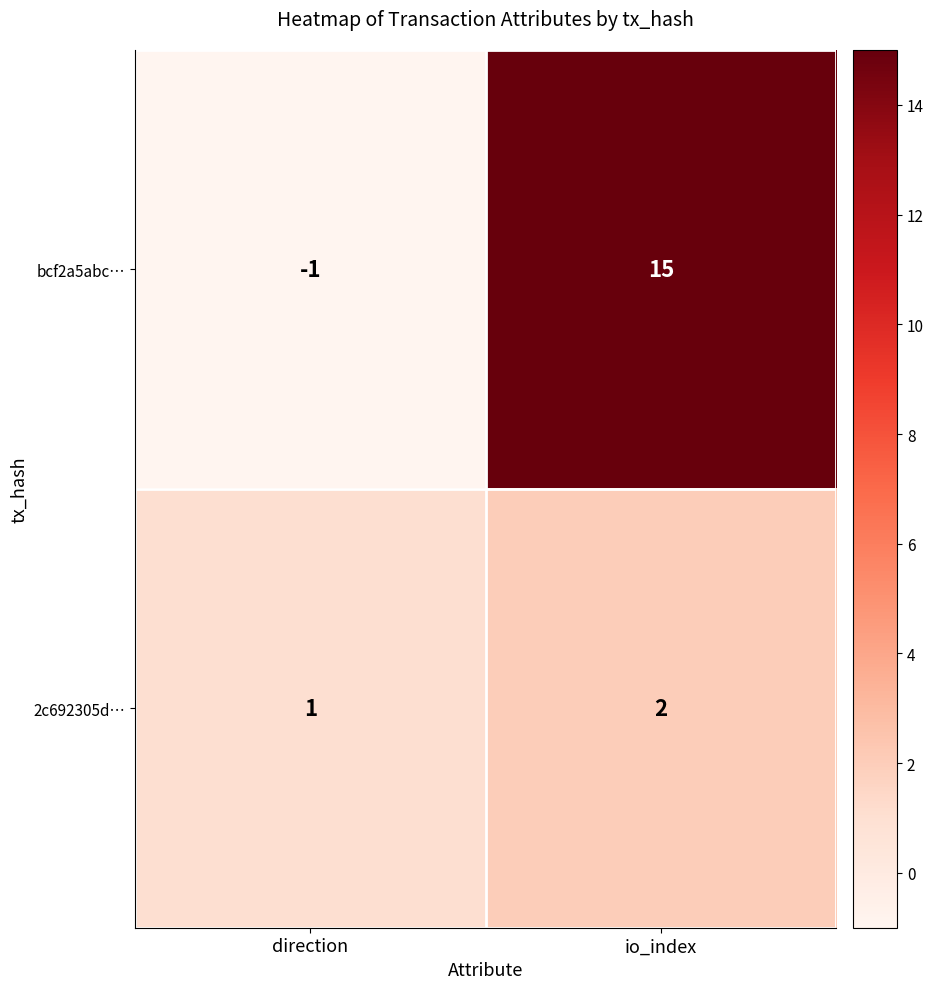

Reading left to right, list all the values displayed in this chart.

bcf2a5abc…: direction=-1	io_index=15
2c692305d…: direction=1	io_index=2